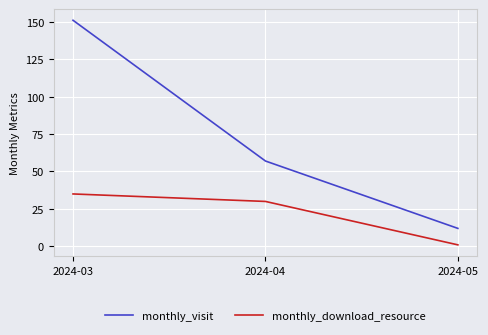

Between 2024-03 and 2024-04, which series saw the biggest shift?

monthly_visit